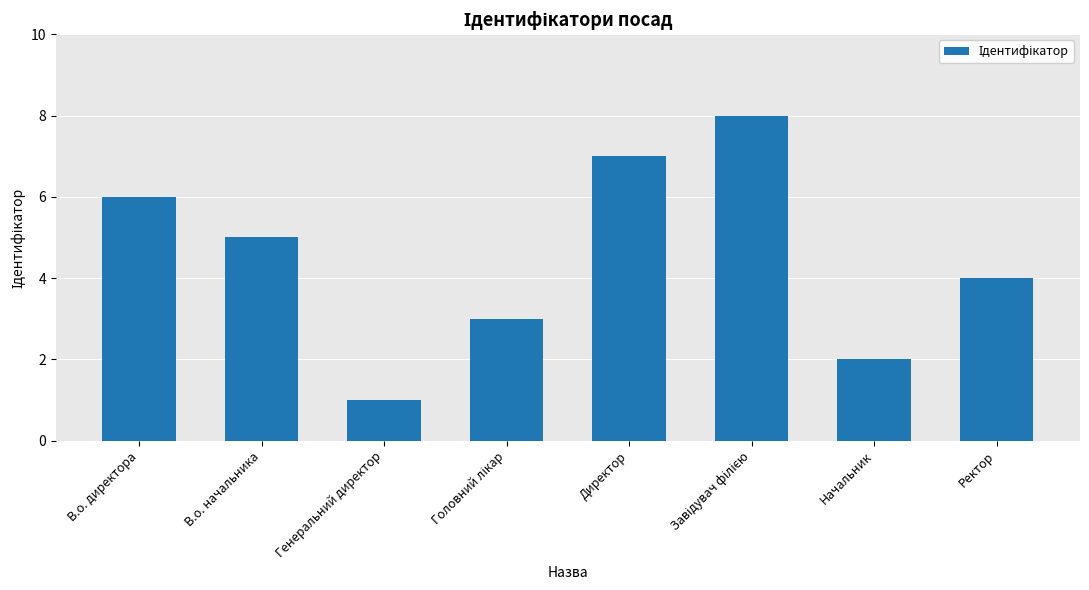

What is the label of the 5th bar from the left?

Директор